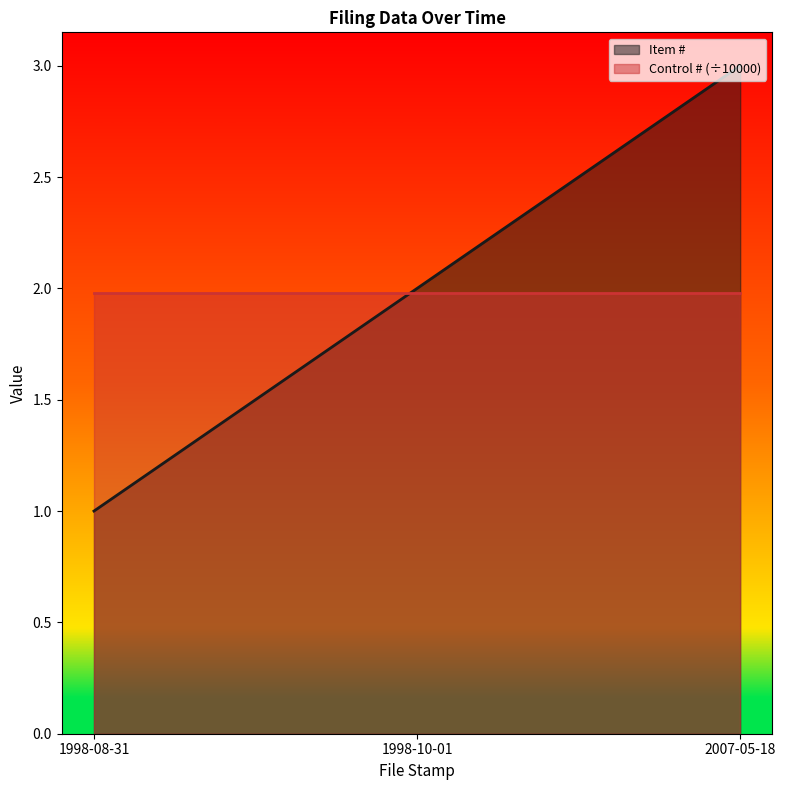

How many data points does each series have?

3